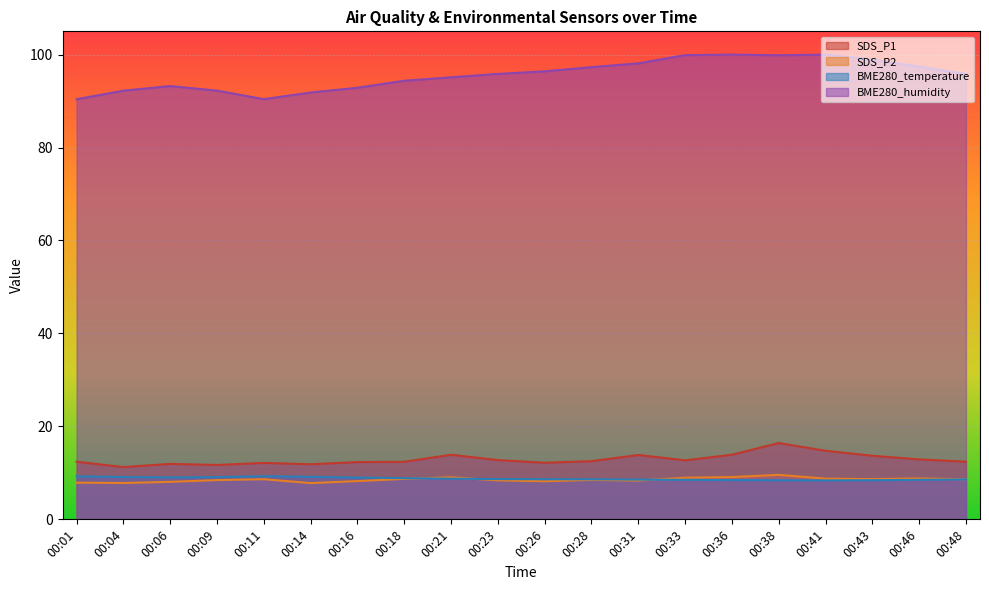

How many values in the SDS_P1 series exceed 12?

16